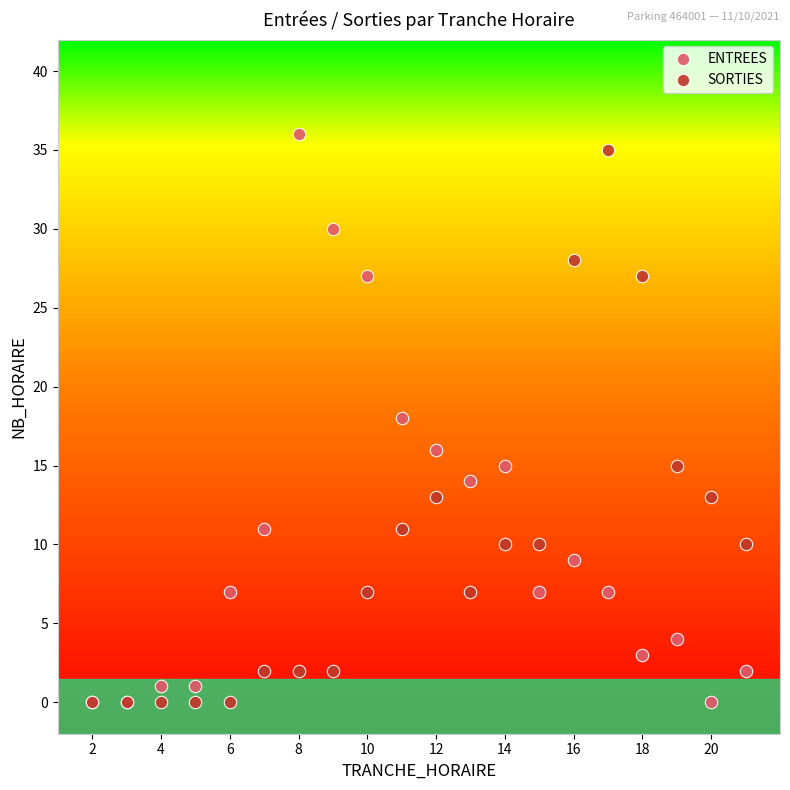

What are all the series names shown in the legend?

ENTREES, SORTIES